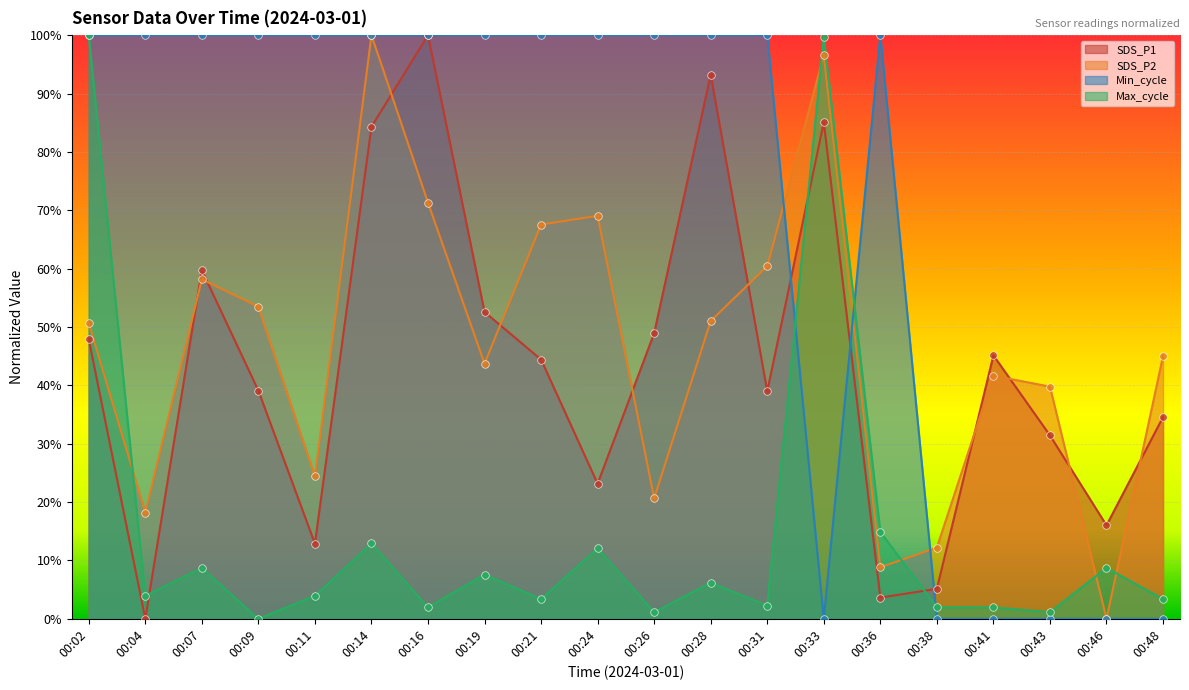

Which series has the largest Y range (max minus min)?

SDS_P1